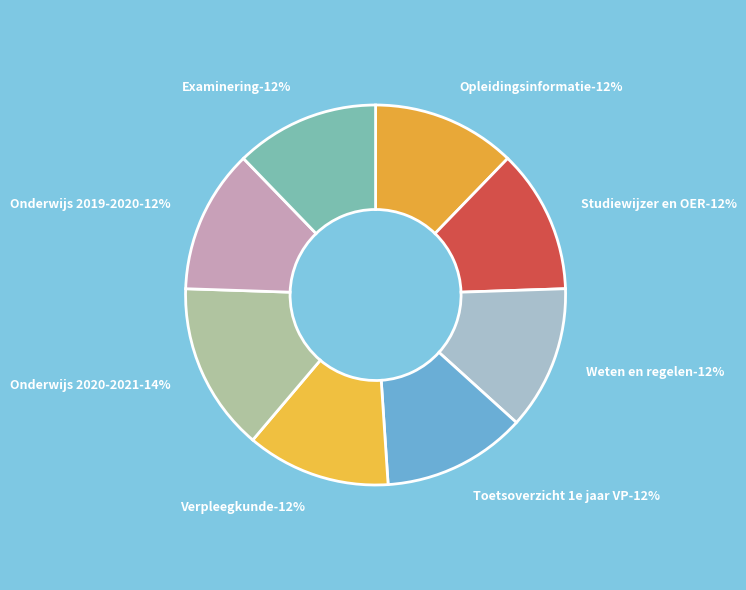

Is there any slice that represents more than half of the pie?

No